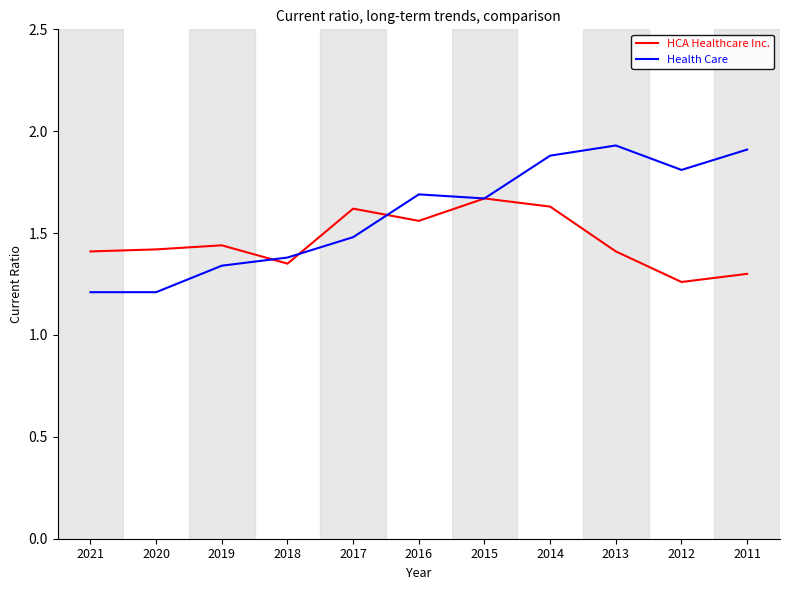

The value of HCA Healthcare Inc. at 2013 is 0.4. True or false?

False